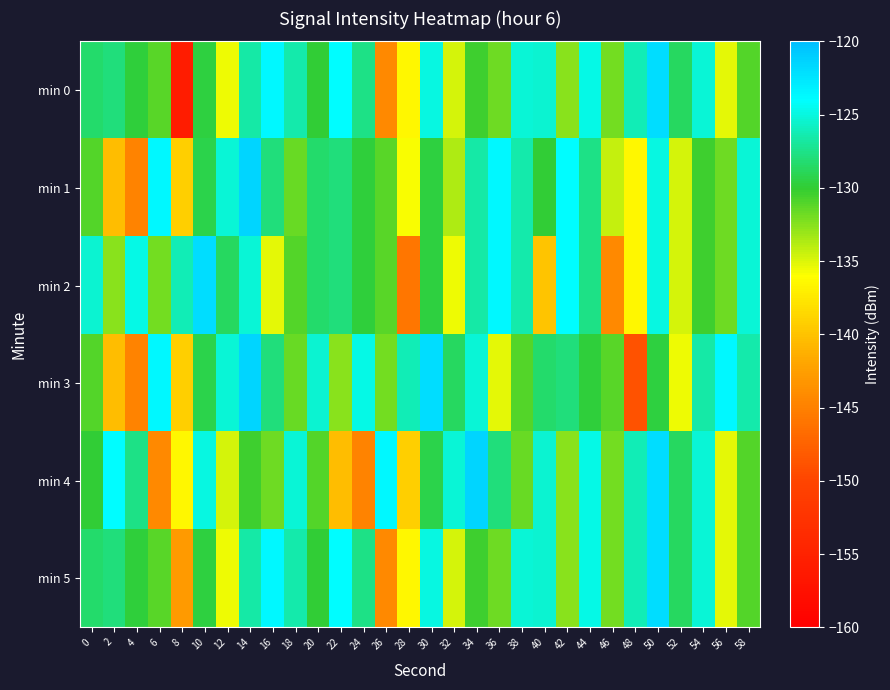

Between 14 and 56, which is larger?

14